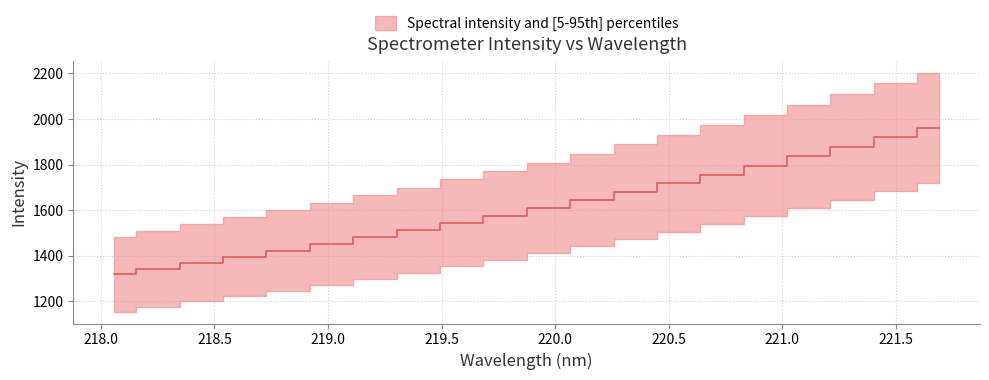

What is the greatest value displayed?

1960.6